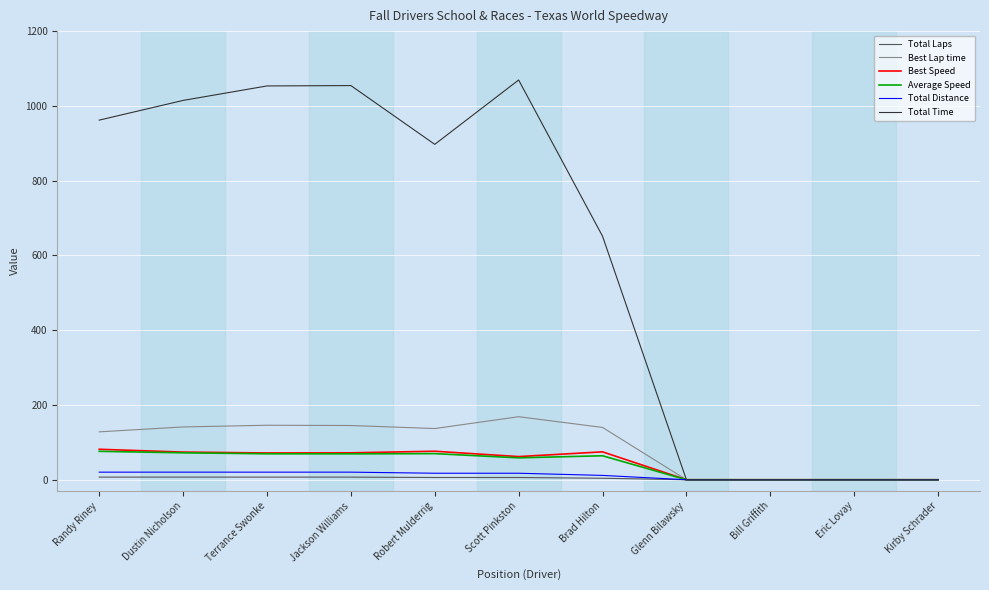

Does the chart have visible grid lines?

Yes